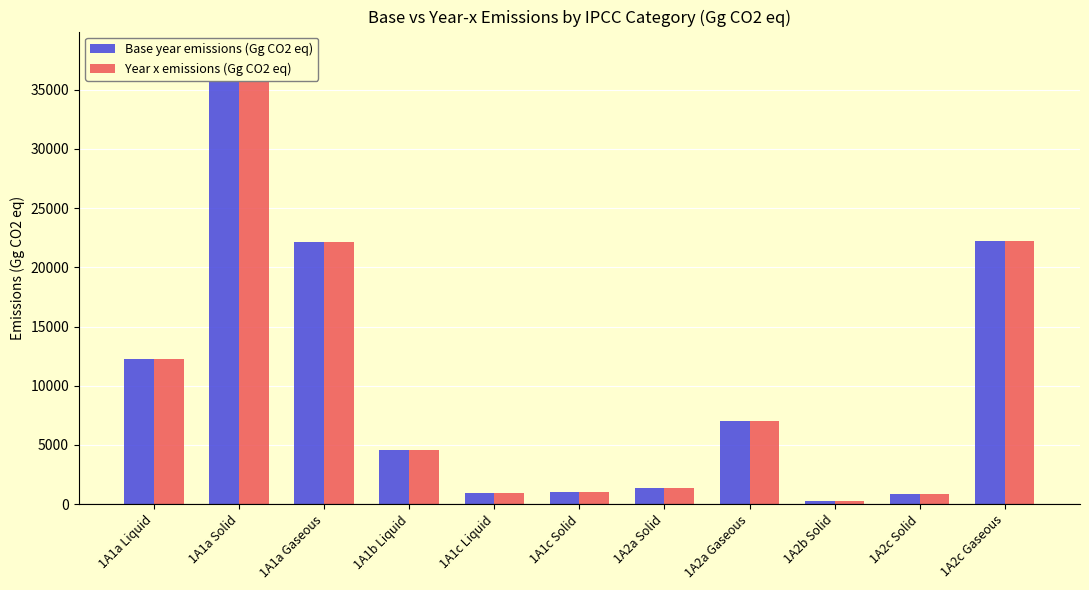

Does the chart contain any negative values?

No